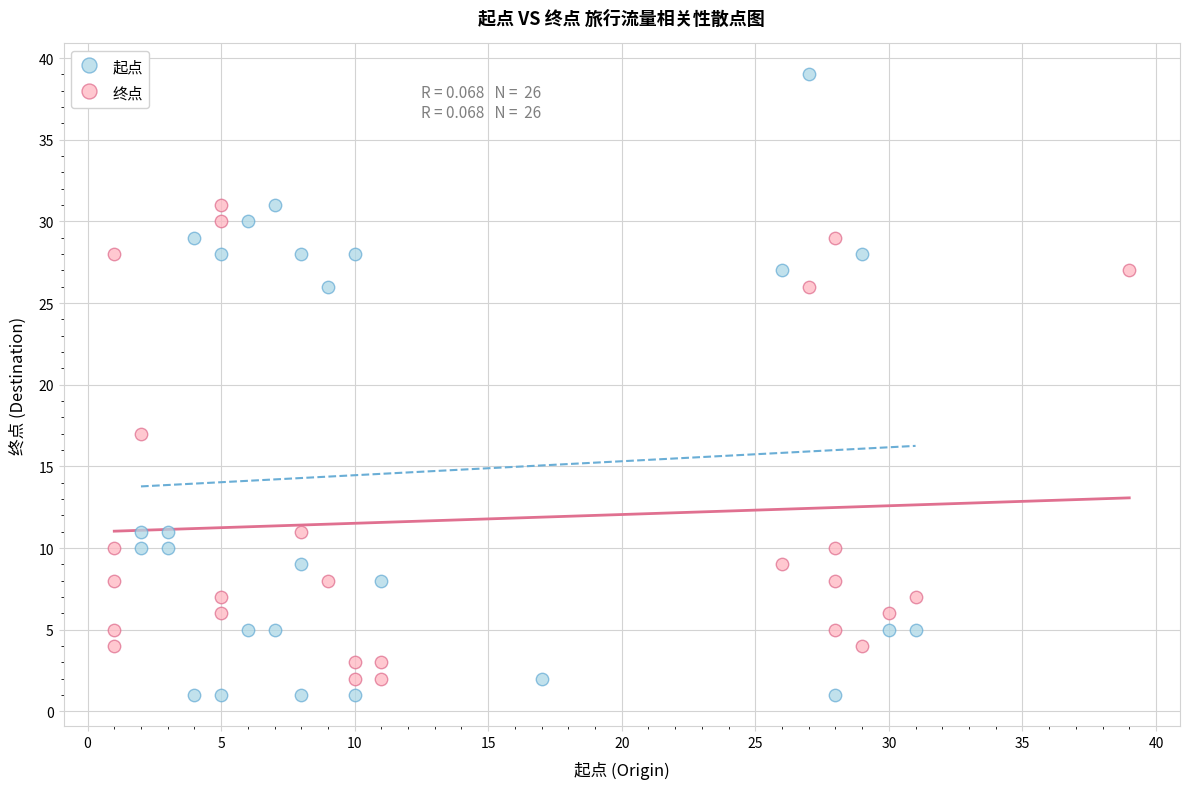

What are all the series names shown in the legend?

起点, 终点